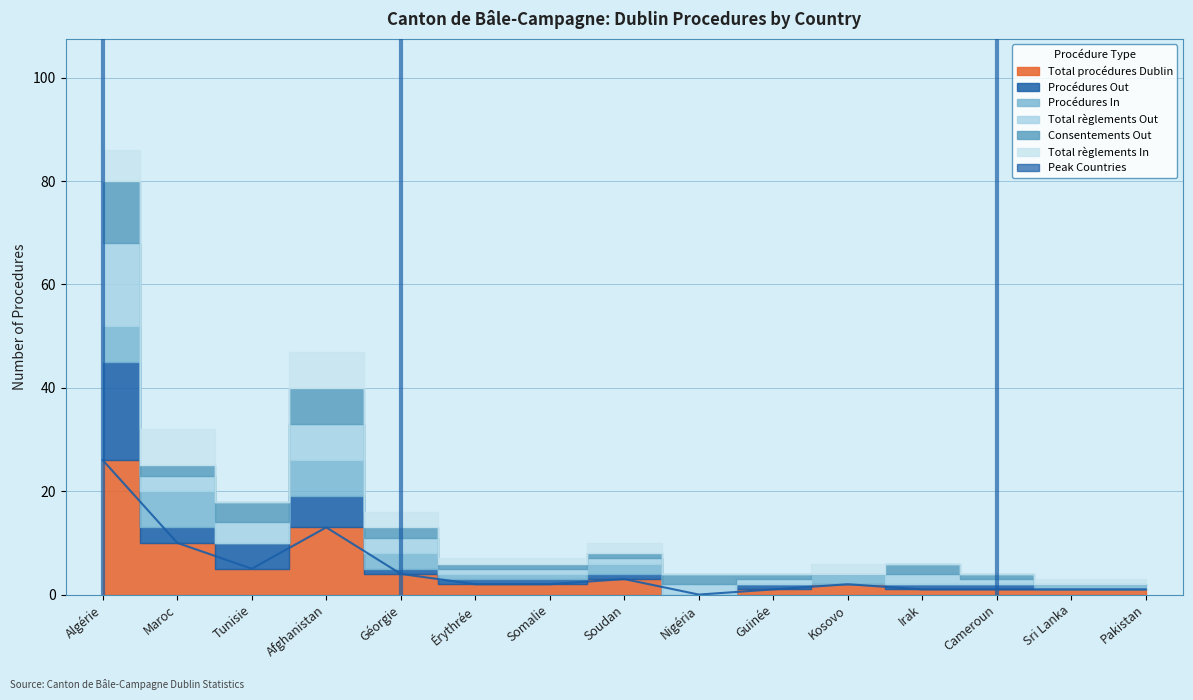

Reading left to right, list all the values displayed in this chart.

Total procédures Dublin: 26	10	5	13	4	2	2	3	0	1	2	1	1	1	1
Procédures Out: 19	3	5	6	1	1	1	1	0	1	0	1	1	0	0
Procédures In: 7	7	0	7	3	1	1	2	0	0	2	0	0	1	1
Total règlements Out: 16	3	4	7	3	1	1	1	2	1	0	2	1	0	0
Consentements Out: 12	2	4	7	2	1	1	1	2	1	0	2	1	0	0
Total règlements In: 6	7	0	7	3	1	1	2	0	0	2	0	0	1	1